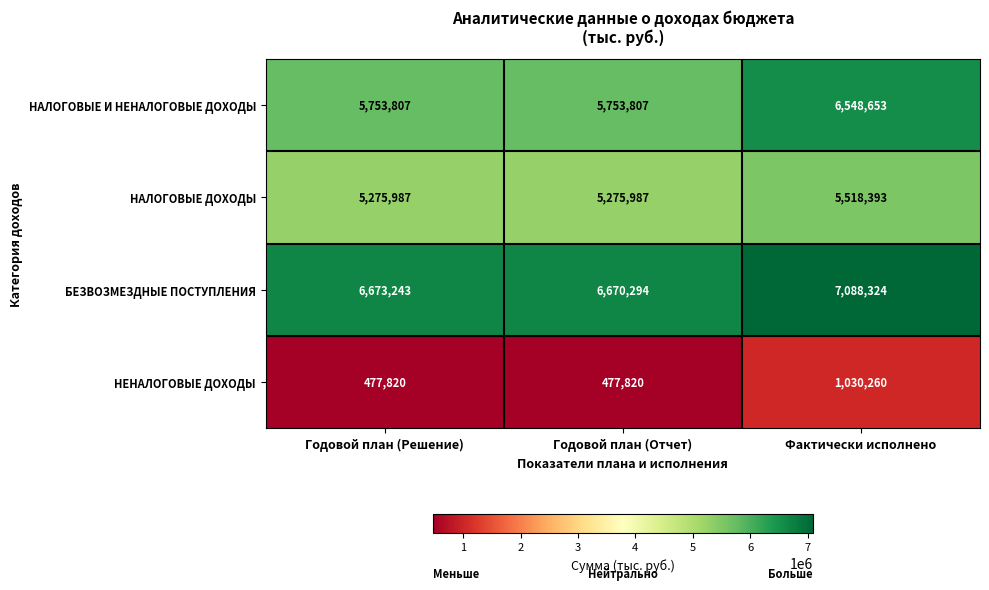

Reading right to left, list all the values displayed in this chart.

НАЛОГОВЫЕ И НЕНАЛОГОВЫЕ ДОХОДЫ: Фактически исполнено=6548653	Годовой план (Отчет)=5753807	Годовой план (Решение)=5753807
НАЛОГОВЫЕ ДОХОДЫ: Фактически исполнено=5518393	Годовой план (Отчет)=5275987	Годовой план (Решение)=5275987
БЕЗВОЗМЕЗДНЫЕ ПОСТУПЛЕНИЯ: Фактически исполнено=7088324	Годовой план (Отчет)=6670294	Годовой план (Решение)=6673243
НЕНАЛОГОВЫЕ ДОХОДЫ: Фактически исполнено=1030260	Годовой план (Отчет)=477820	Годовой план (Решение)=477820